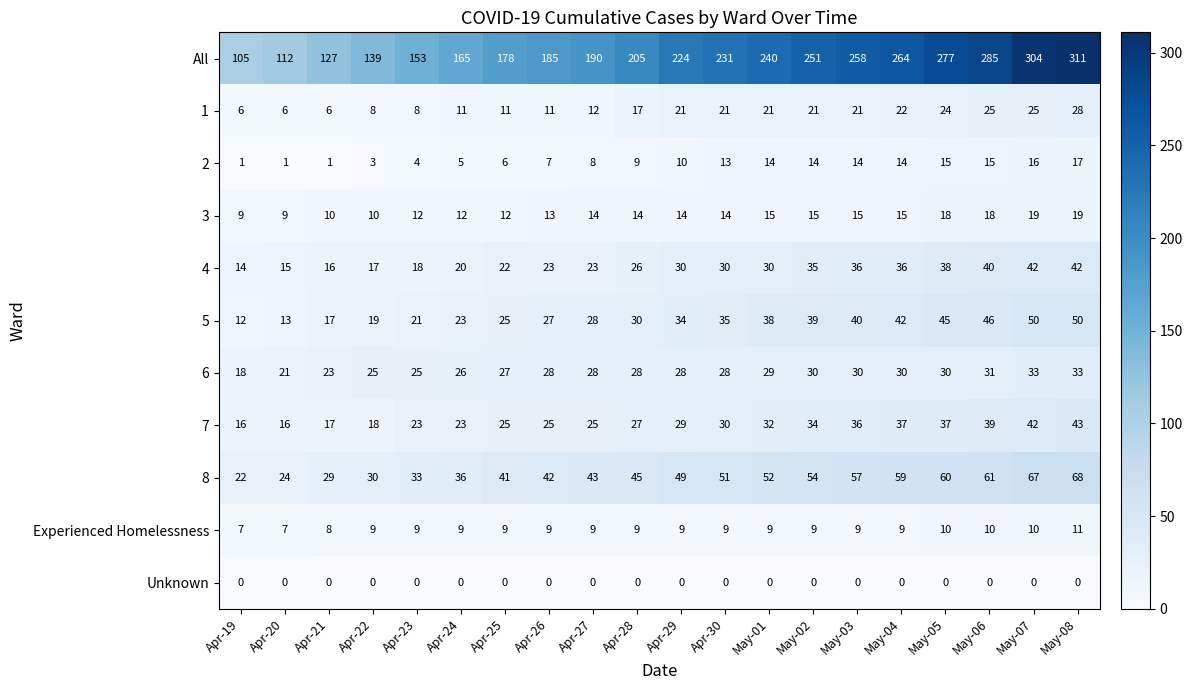

Rank the series by their maximum value, from highest to lowest.

All, 8, 5, 7, 4, 6, 1, 3, 2, Experienced Homelessness, Unknown